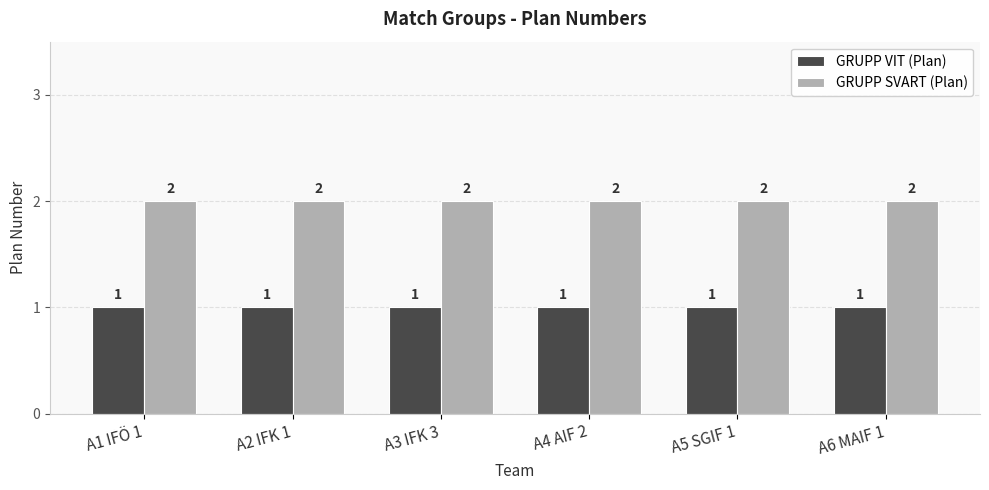

What position from the left is A1 IFÖ 1?

1